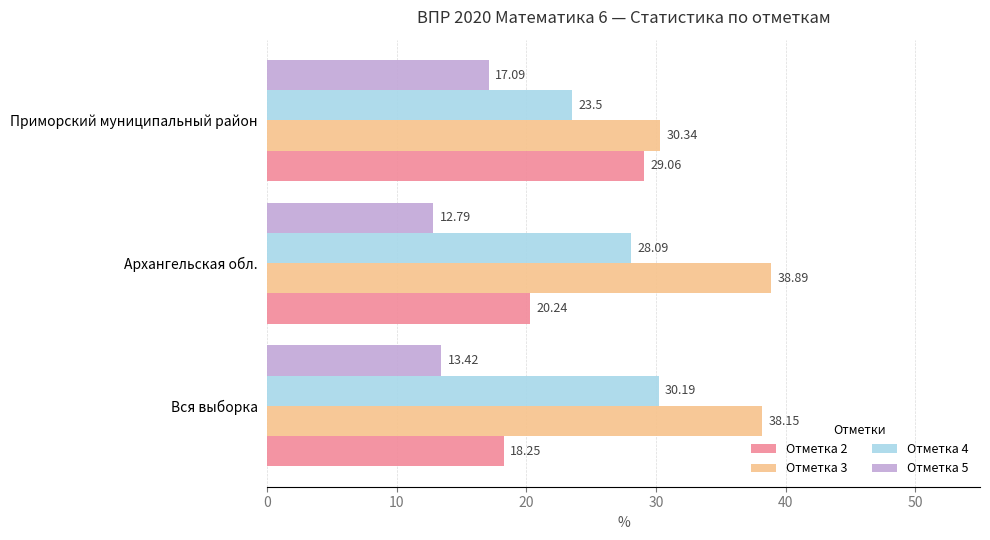

Where is Отметка 2 nearest to the value 23?

Архангельская обл.